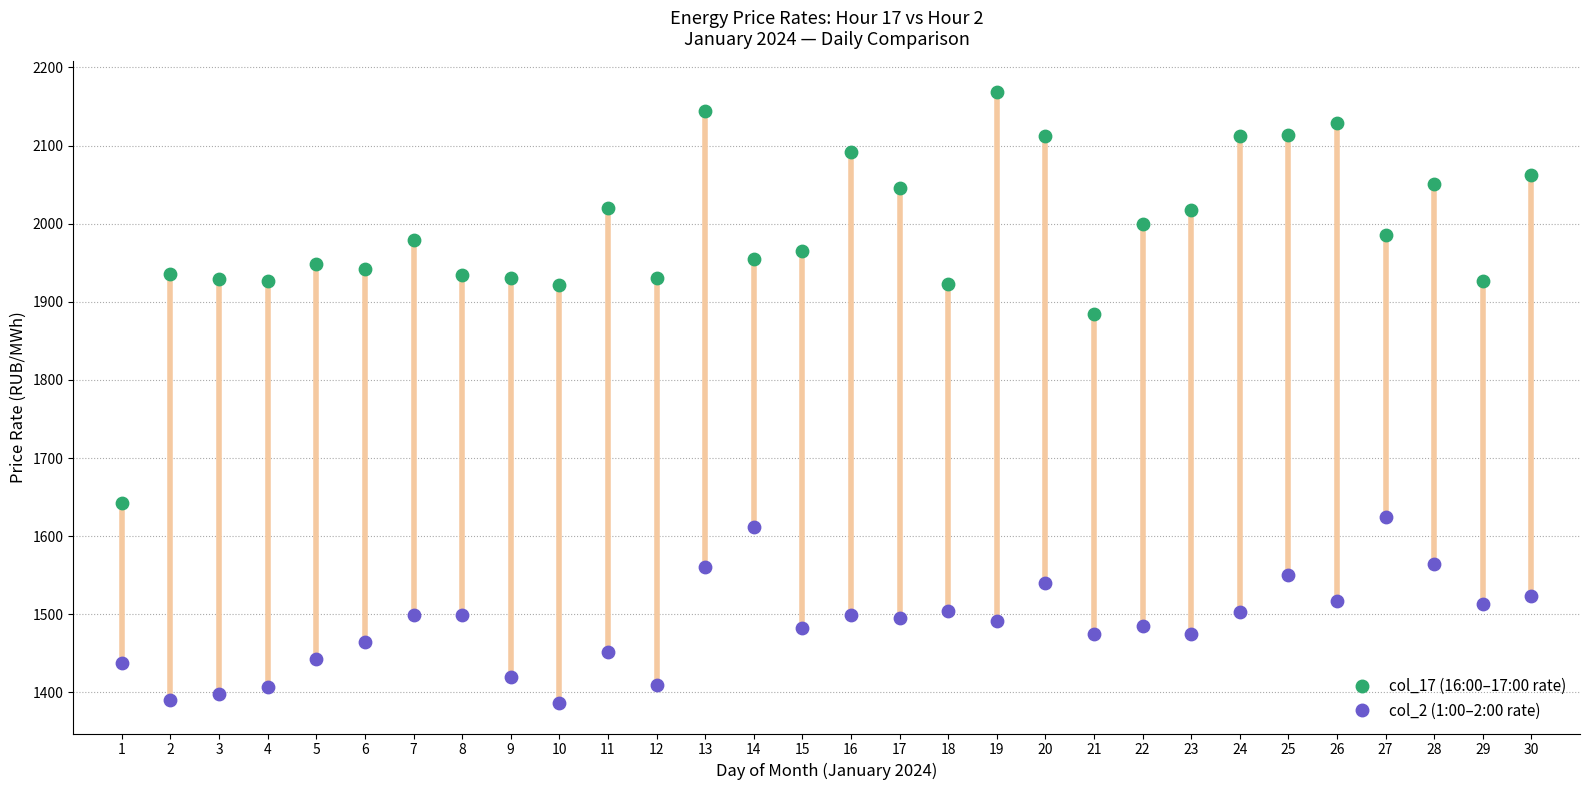

Across all data points, what is the range of Y values (max minus min)?

782.1